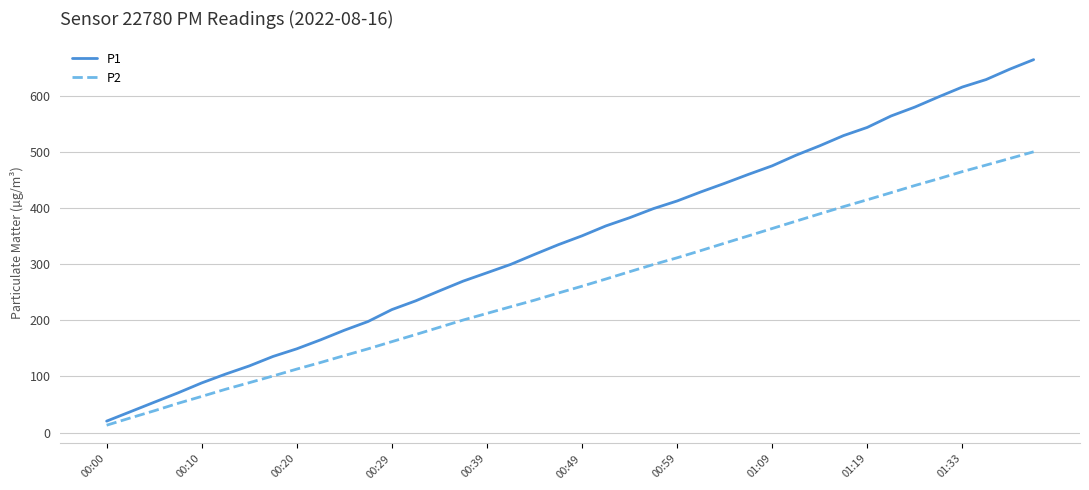

At how many categories does at least one series exceed 520?

9